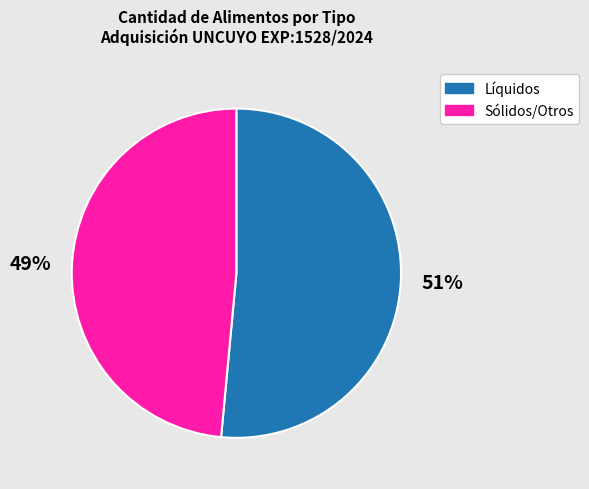

Combined, do Sólidos/Otros and Líquidos account for over 50%?

Yes